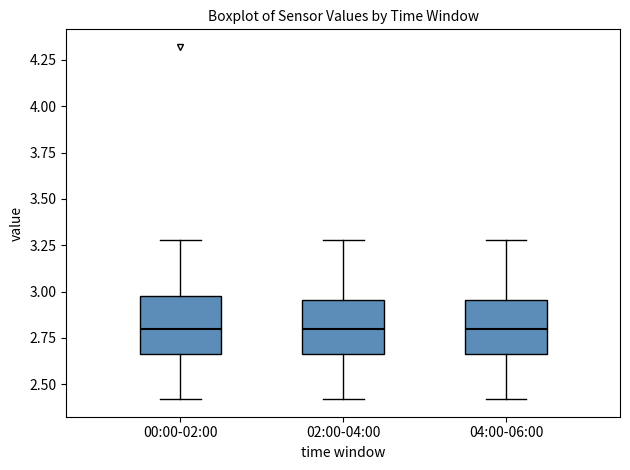

Reading left to right, read every box against the y-axis: the position of its median line, the range the box covers, and the ends of its whiskers. The values are not printed on the chart, so give them approximately, as read against the axis.

00:00-02:00: median 2.80, box 2.65 to 3.00, whiskers 2.40 to 3.30
02:00-04:00: median 2.80, box 2.65 to 2.95, whiskers 2.40 to 3.30
04:00-06:00: median 2.80, box 2.65 to 2.95, whiskers 2.40 to 3.30